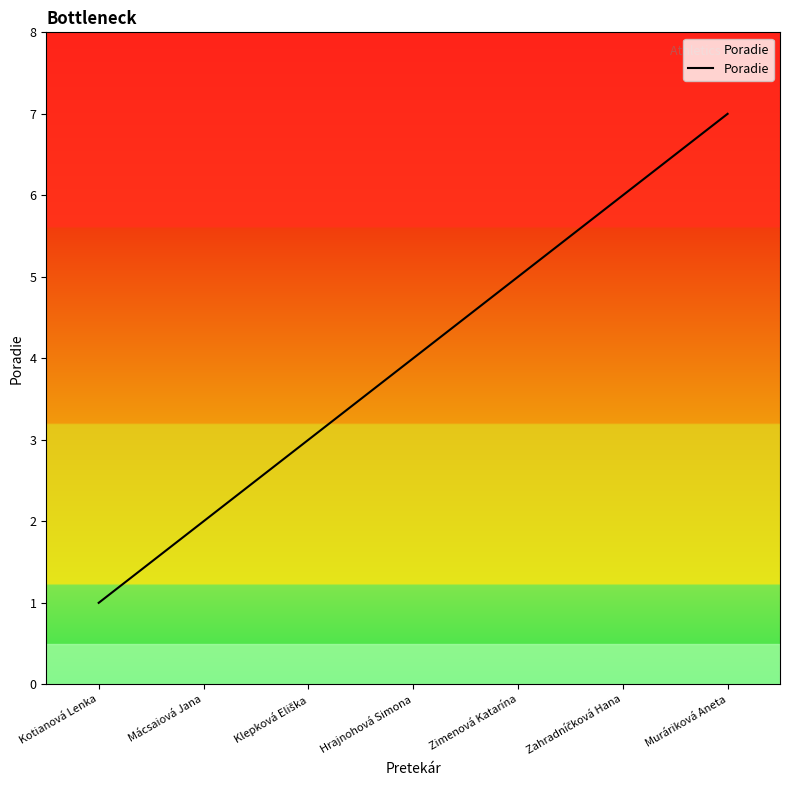

Count the number of data series in this chart.

1